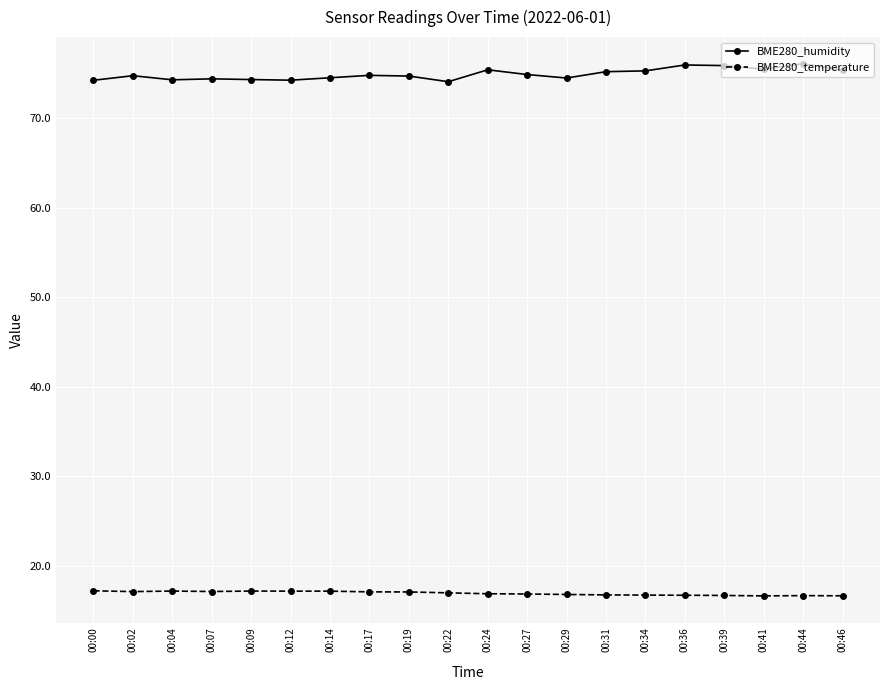

True or false: BME280_humidity and BME280_temperature intersect in this chart.

False